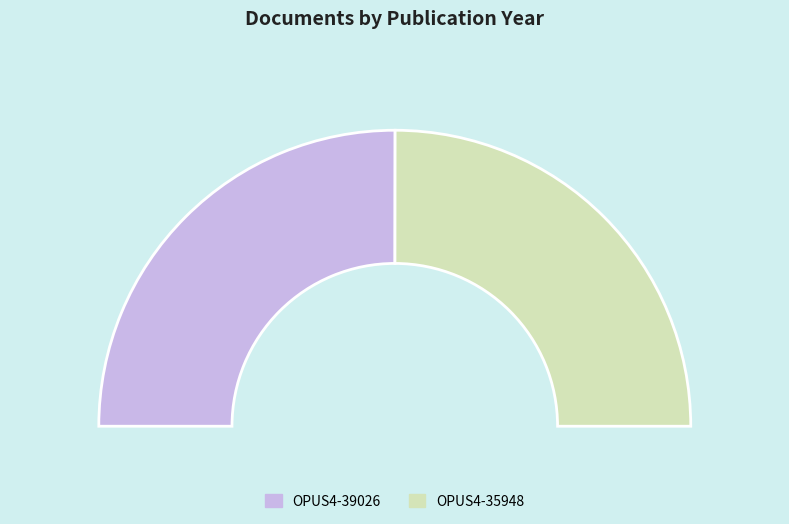

What is the total percentage of OPUS4-35948 and OPUS4-39026?

100.0%